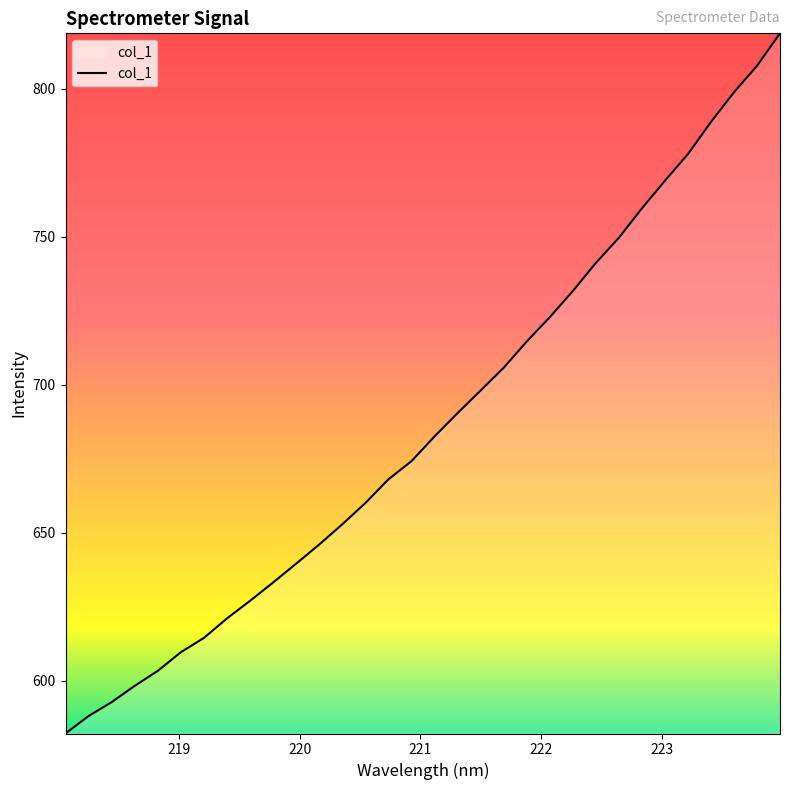

What is the smallest value displayed?

582.1